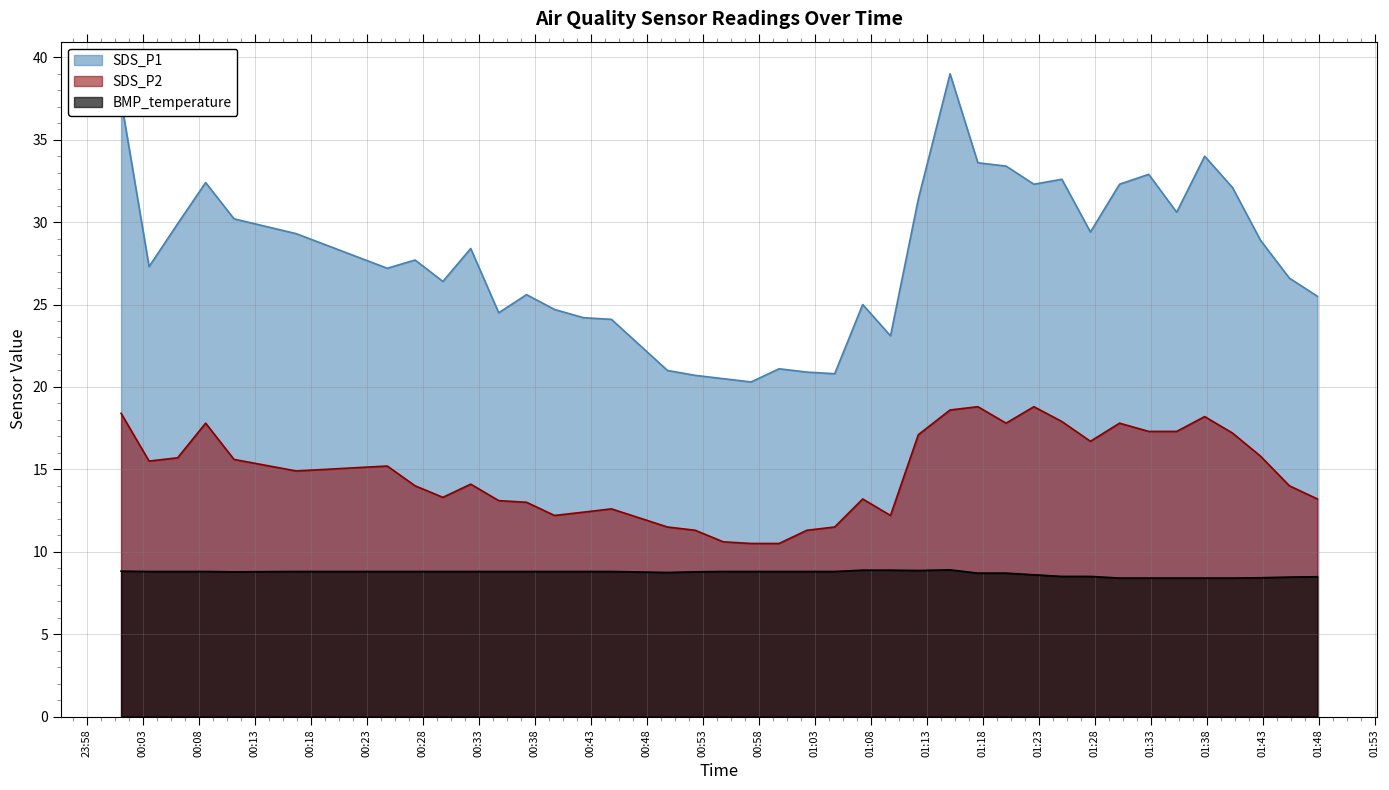

Reading left to right, list all the values displayed in this chart.

SDS_P1: 37.4	27.3	29.9	32.4	30.2	29.3	27.2	27.7	26.4	28.4	24.5	25.6	24.7	24.2	24.1	21.0	20.7	20.5	20.3	21.1	20.9	20.8	25.0	23.1	31.4	39.0	33.6	33.4	32.3	32.6	29.4	32.3	32.9	30.6	34.0	32.1	28.9	26.6	25.5
SDS_P2: 18.4	15.5	15.7	17.8	15.6	14.9	15.2	14.0	13.3	14.1	13.1	13.0	12.2	12.4	12.6	11.5	11.3	10.6	10.5	10.5	11.3	11.5	13.2	12.2	17.1	18.6	18.8	17.8	18.8	17.9	16.7	17.8	17.3	17.3	18.2	17.2	15.8	14.0	13.2
BMP_temperature: 8.8	8.8	8.8	8.8	8.8	8.8	8.8	8.8	8.8	8.8	8.8	8.8	8.8	8.8	8.8	8.7	8.8	8.8	8.8	8.8	8.8	8.8	8.9	8.9	8.9	8.9	8.7	8.7	8.6	8.5	8.5	8.4	8.4	8.4	8.4	8.4	8.4	8.5	8.5